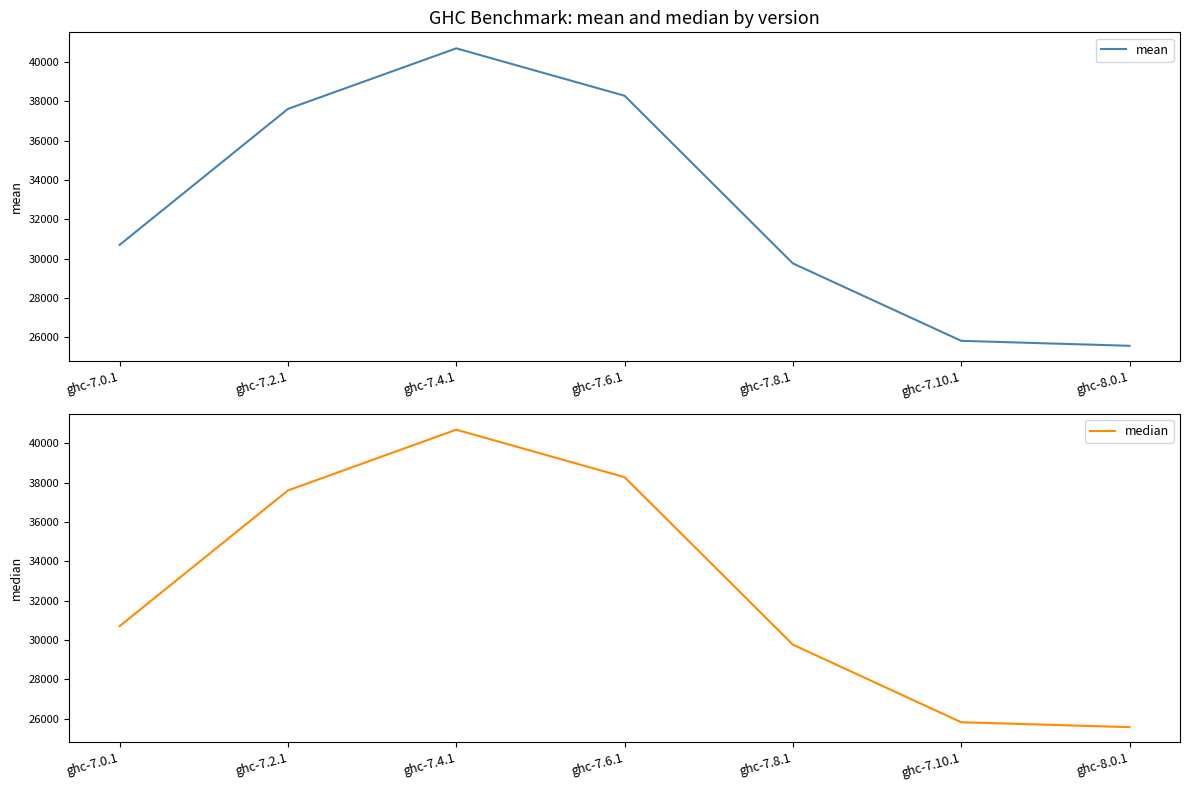

What is the difference between the highest and lowest values at ghc-7.8.1?

0.2